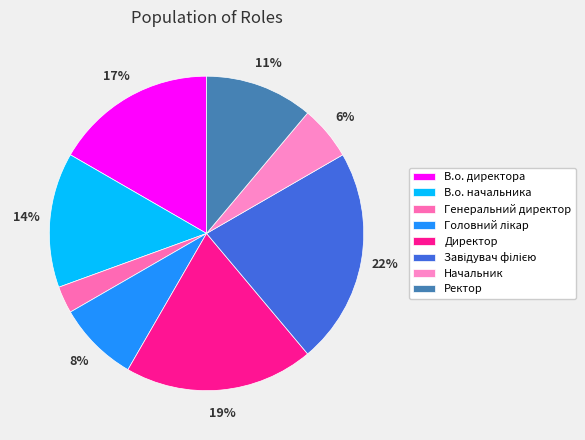

Which has a higher value, Головний лікар or Завідувач філією?

Завідувач філією